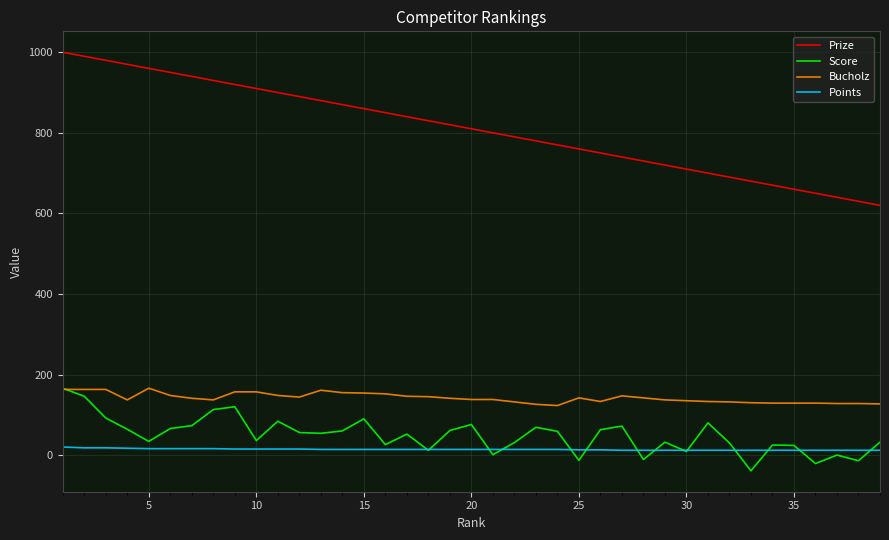

Does the chart have visible grid lines?

Yes